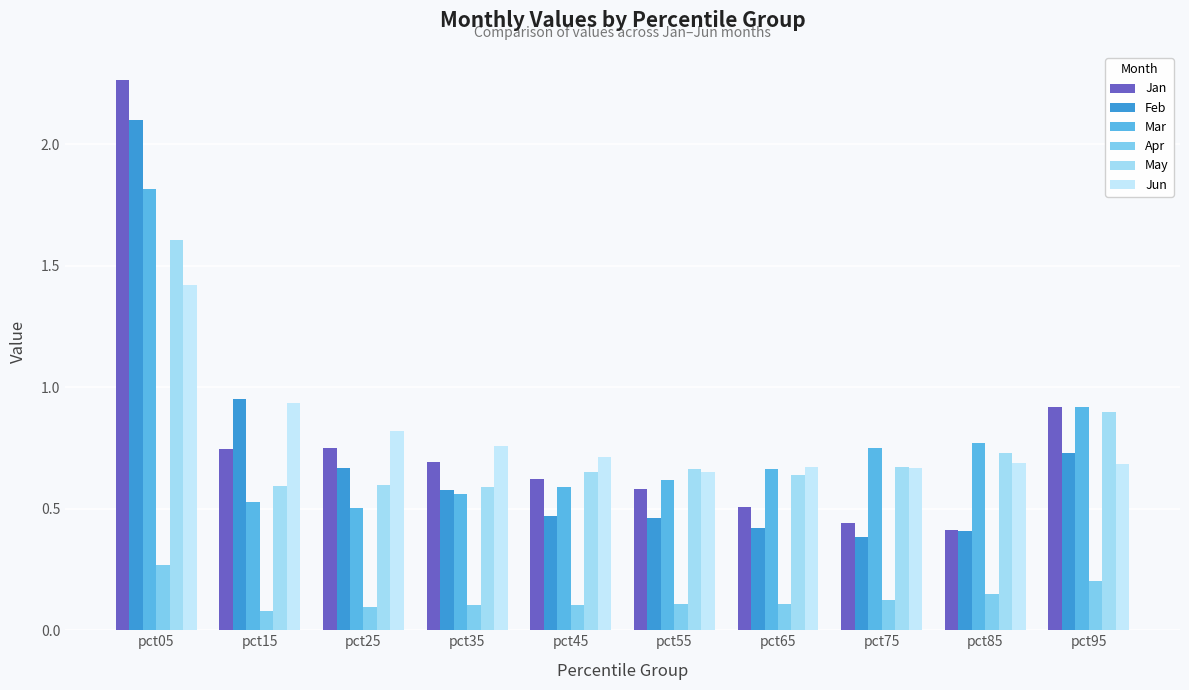

Reading left to right, what are all the values shown in this chart?

Jan: pct05=2.3	pct15=0.7	pct25=0.7	pct35=0.7	pct45=0.6	pct55=0.6	pct65=0.5	pct75=0.4	pct85=0.4	pct95=0.9
Feb: pct05=2.1	pct15=1.0	pct25=0.7	pct35=0.6	pct45=0.5	pct55=0.5	pct65=0.4	pct75=0.4	pct85=0.4	pct95=0.7
Mar: pct05=1.8	pct15=0.5	pct25=0.5	pct35=0.6	pct45=0.6	pct55=0.6	pct65=0.7	pct75=0.7	pct85=0.8	pct95=0.9
Apr: pct05=0.3	pct15=0.1	pct25=0.1	pct35=0.1	pct45=0.1	pct55=0.1	pct65=0.1	pct75=0.1	pct85=0.1	pct95=0.2
May: pct05=1.6	pct15=0.6	pct25=0.6	pct35=0.6	pct45=0.7	pct55=0.7	pct65=0.6	pct75=0.7	pct85=0.7	pct95=0.9
Jun: pct05=1.4	pct15=0.9	pct25=0.8	pct35=0.8	pct45=0.7	pct55=0.7	pct65=0.7	pct75=0.7	pct85=0.7	pct95=0.7